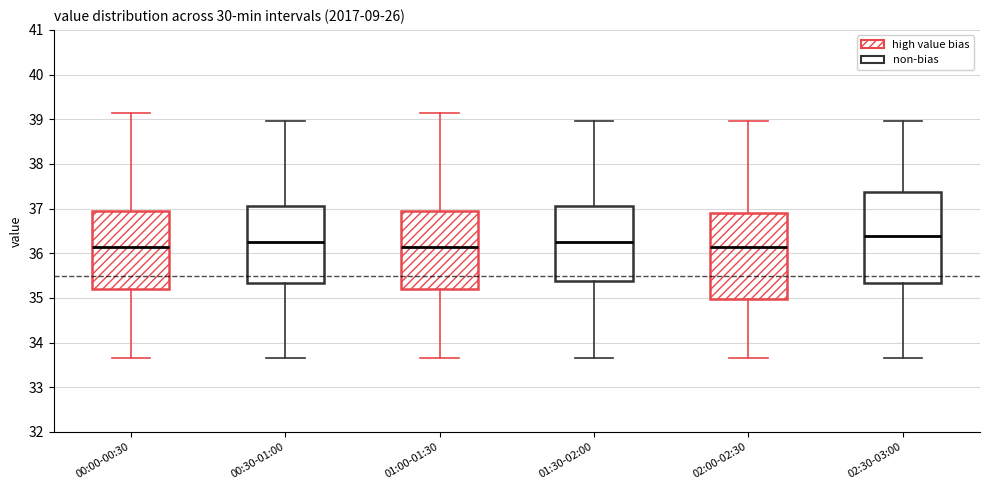

Comparing the boxes themselves (not the whiskers), which one is the tallest?

02:30-03:00